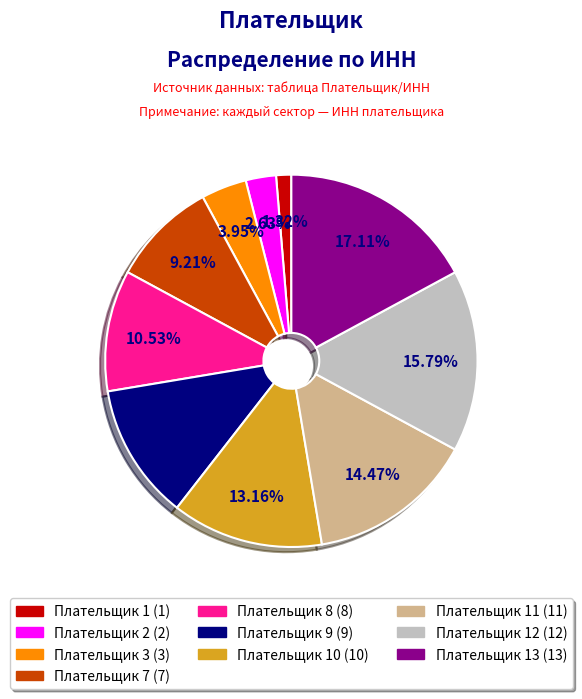

Is the sum of Плательщик 10 (10) and Плательщик 1 (1) greater than half?

No